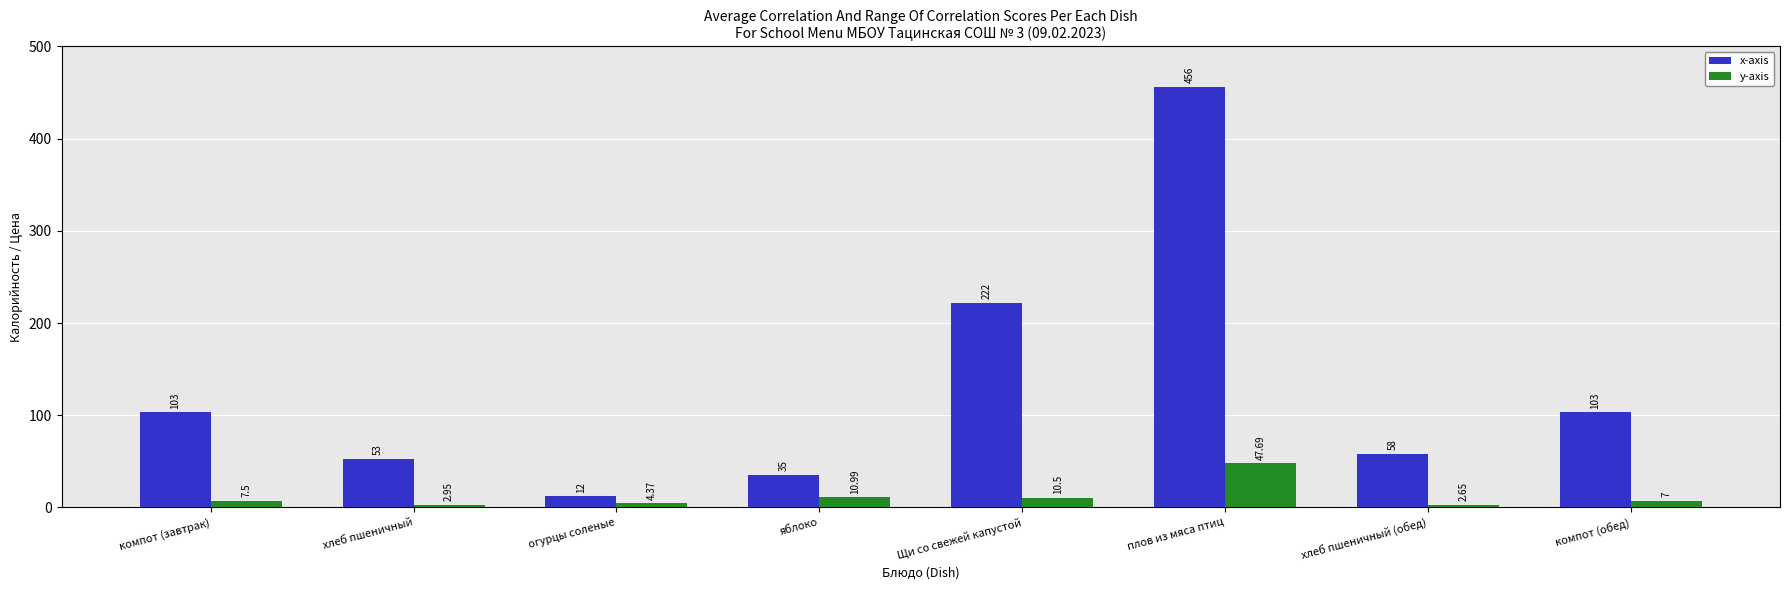

Between огурцы соленые and хлеб пшеничный (обед), which series saw the biggest shift?

x-axis